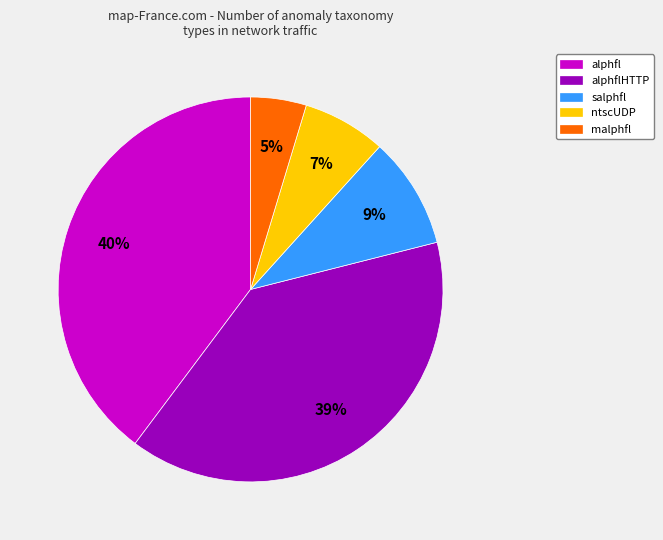

To the nearest percent, what is the average slice percentage?

20%